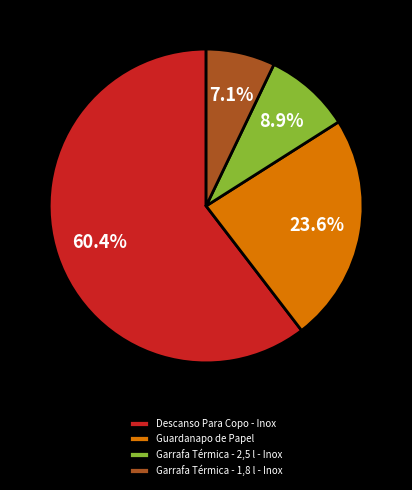

To the nearest percent, what portion does Descanso Para Copo - Inox represent?

60%